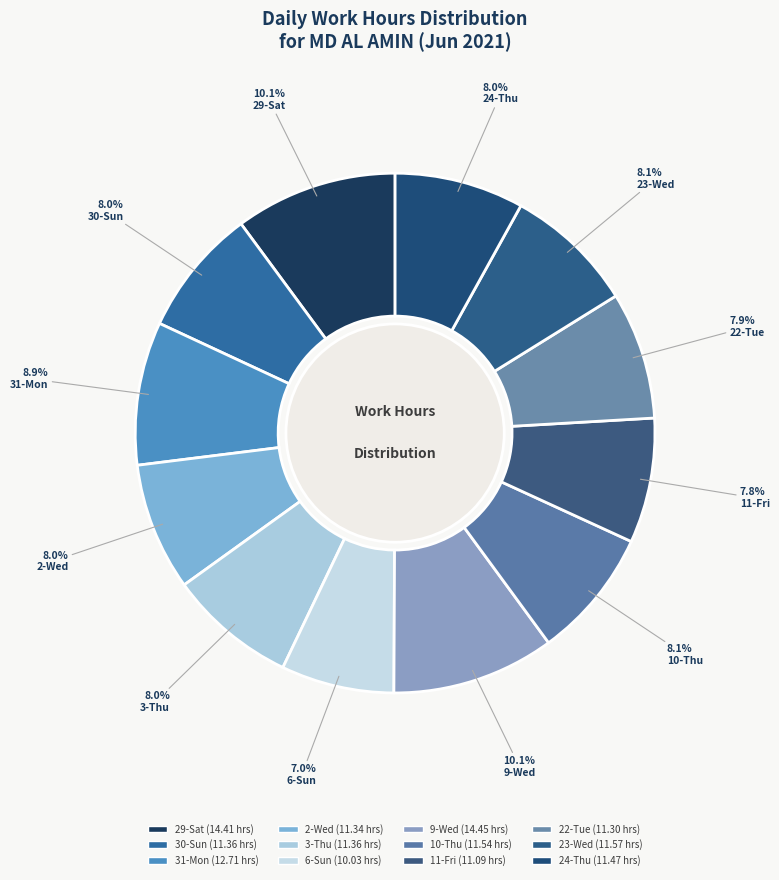

Count the number of slices in the pie.

12